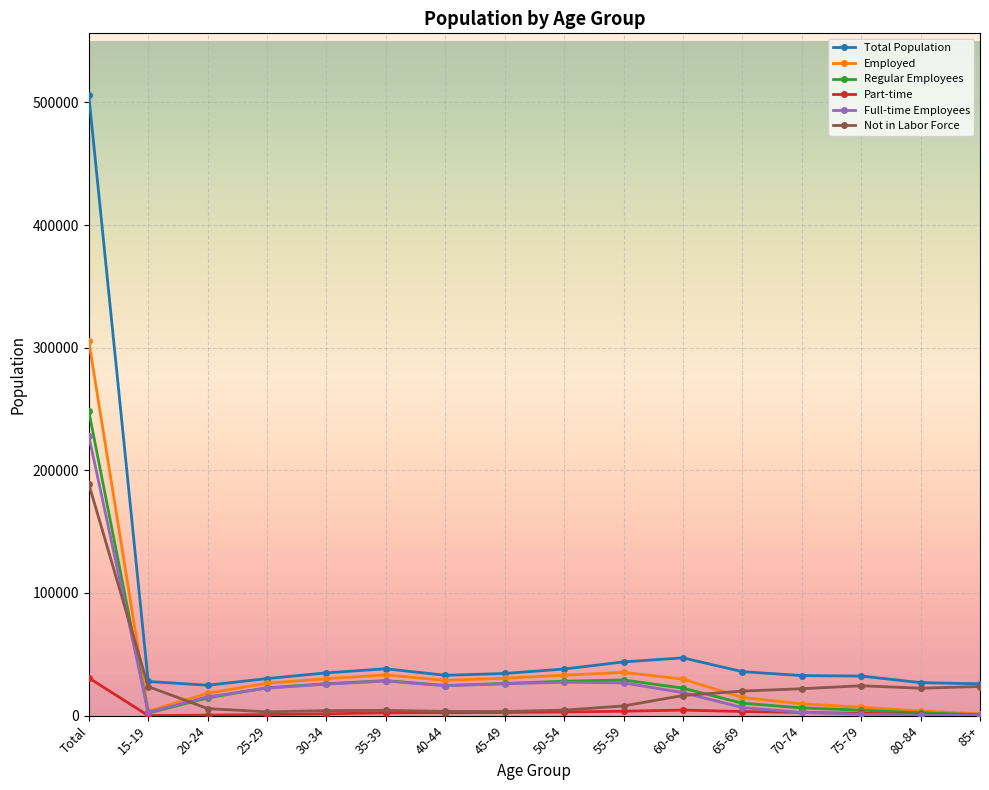

What is the maximum value shown in the chart?

505712